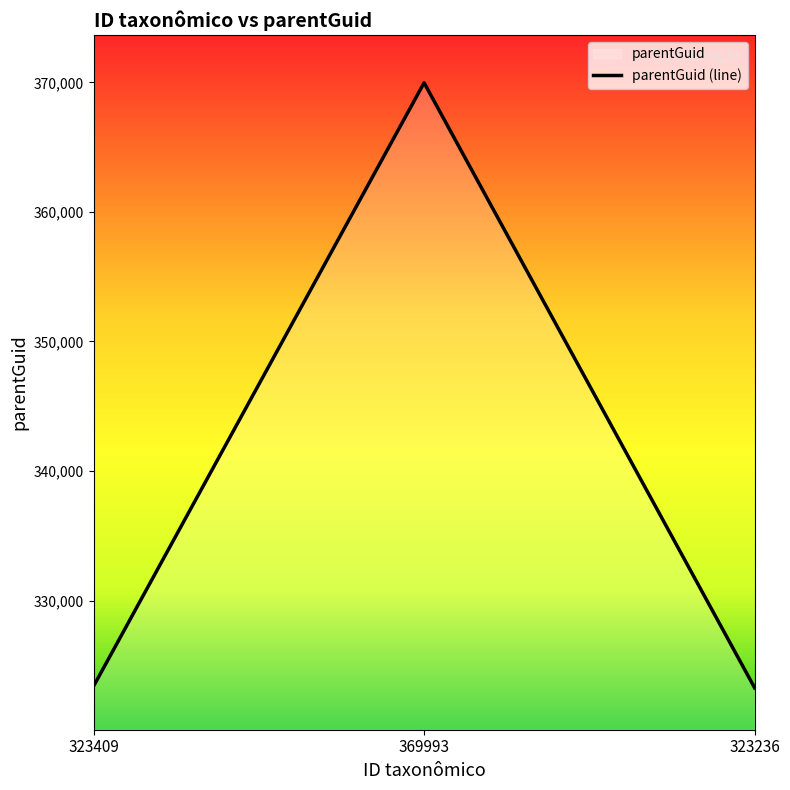

At which category does the chart reach its minimum across all series?

323236